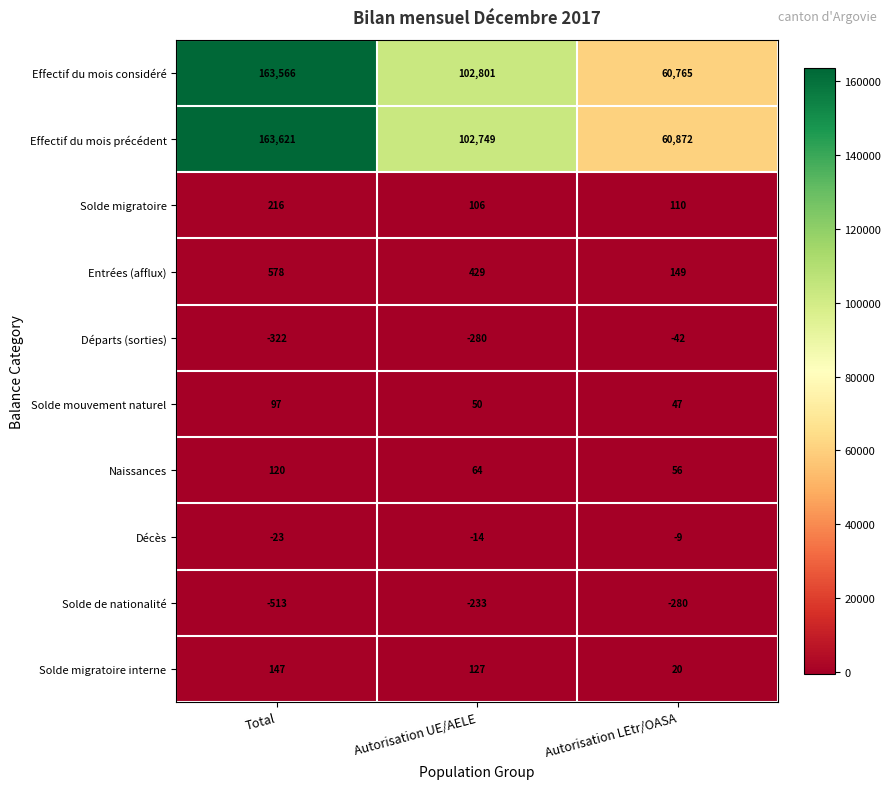

What is the sum of the Départs (sorties) values at Autorisation LEtr/OASA and Autorisation UE/AELE?

-322